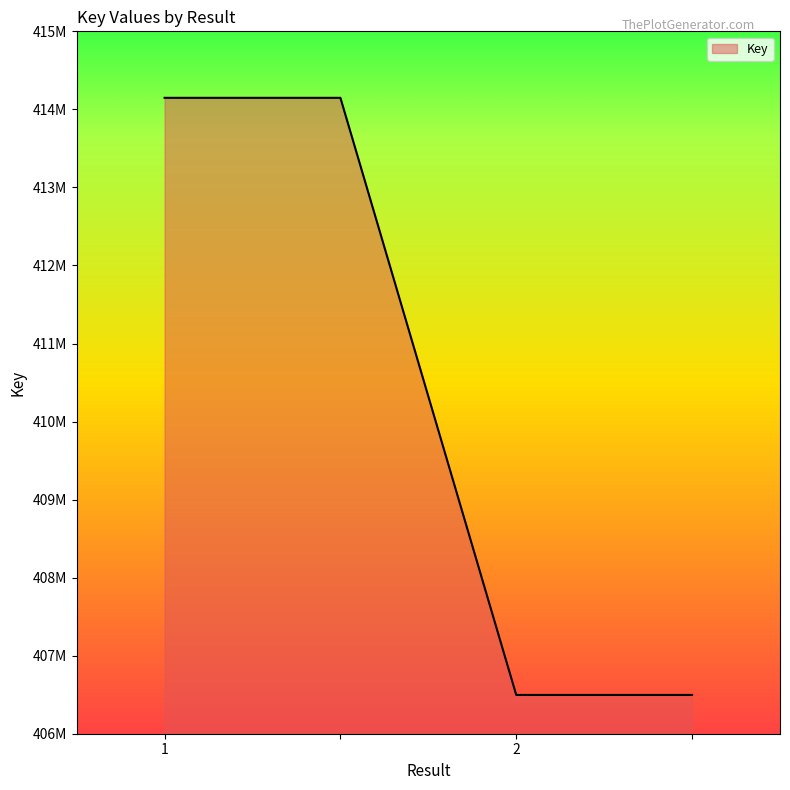

What is the value of the 1st point from the left?

414148050